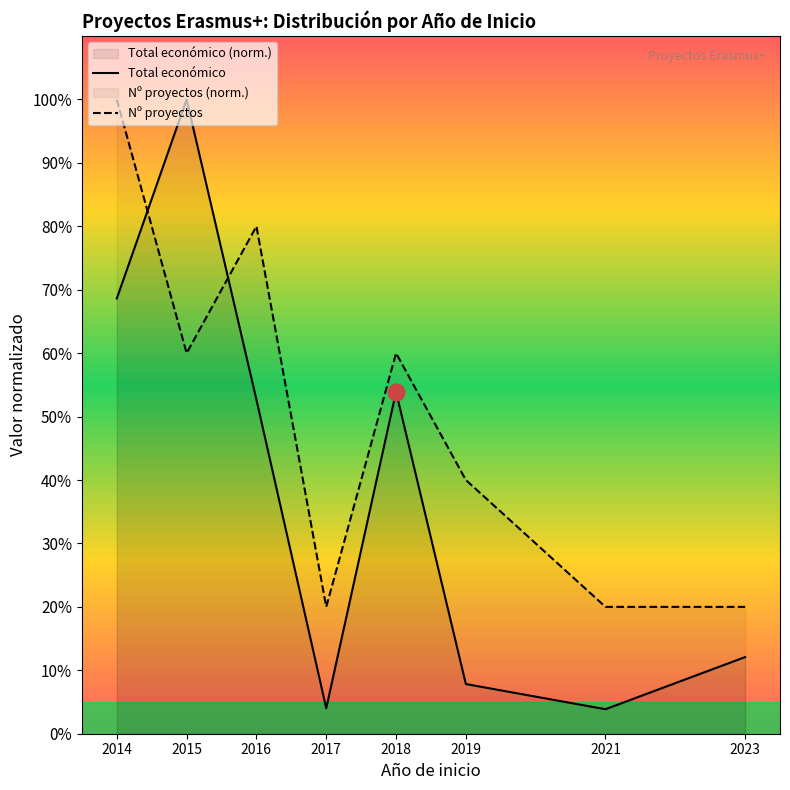

Does the chart have visible grid lines?

No